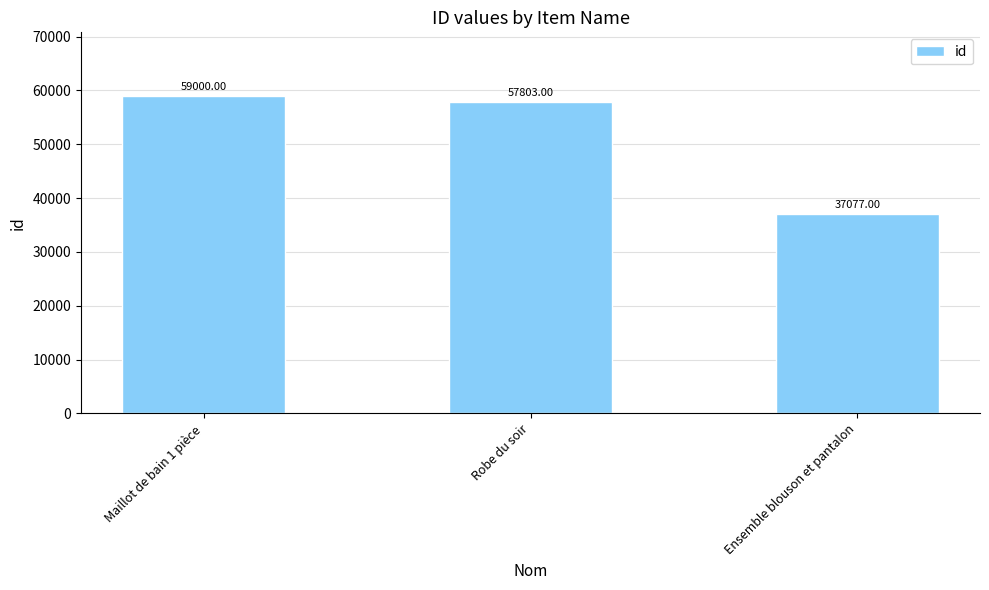

List the labels in order of value, smallest first.

Ensemble blouson et pantalon, Robe du soir, Maillot de bain 1 pièce